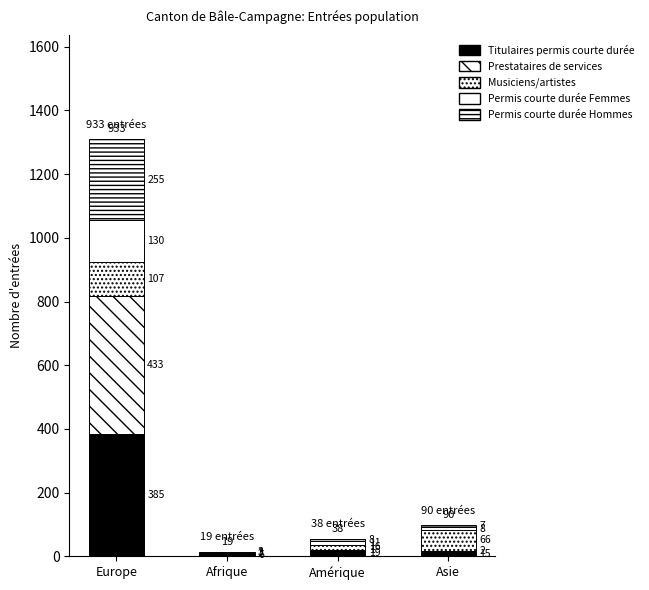

Count the number of data series in this chart.

5